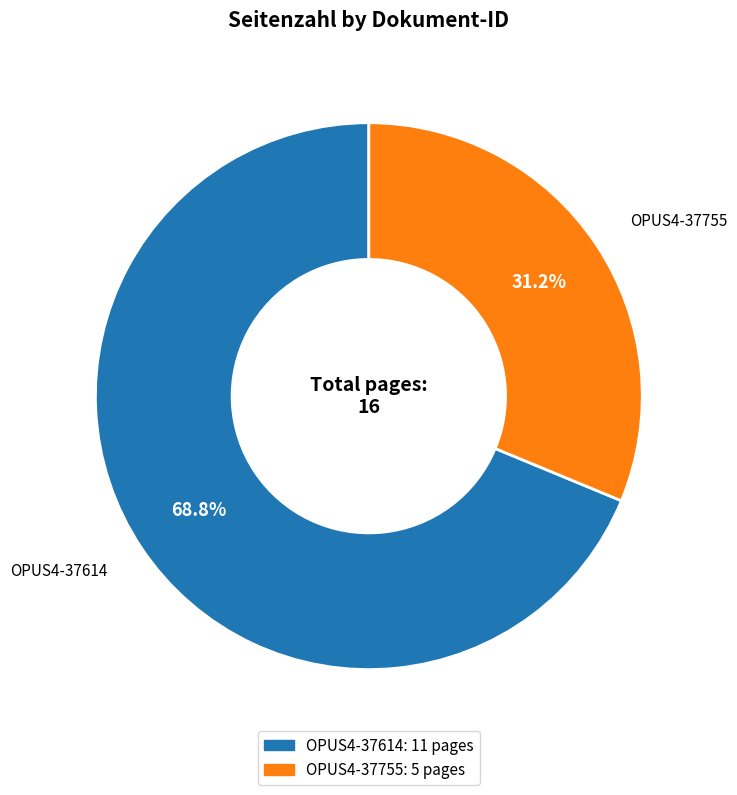

Combined, what portion of the pie is OPUS4-37614 and OPUS4-37755?

100.0%